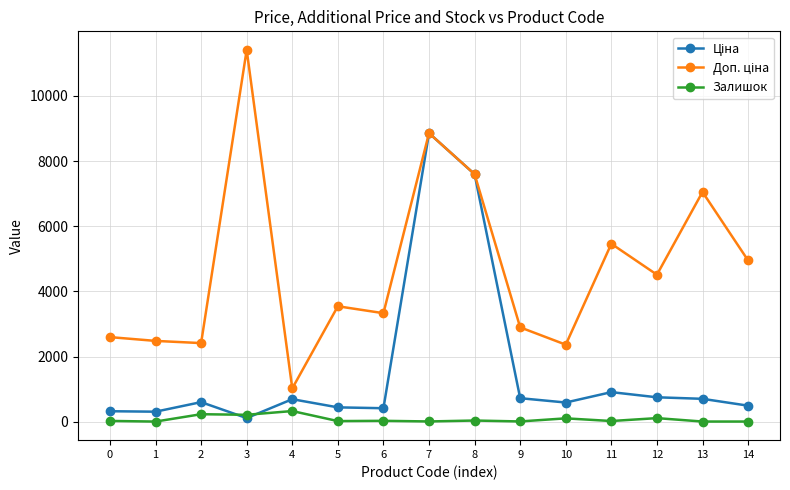

What is the greatest value displayed?

11410.0